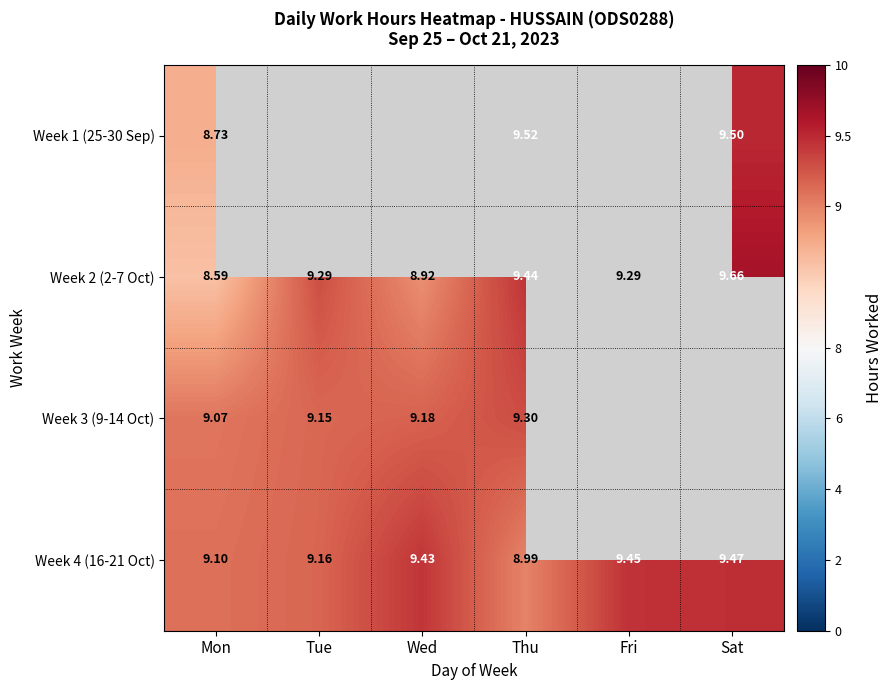

How many data points in Week 2 (2-7 Oct) are less than 9?

2